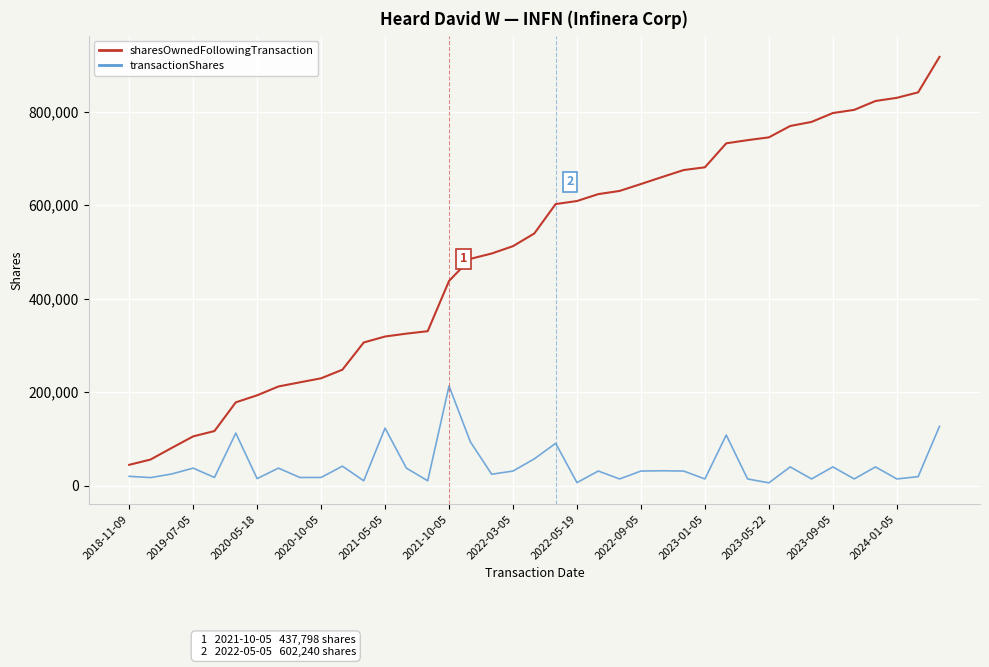

True or false: transactionShares and sharesOwnedFollowingTransaction cross at least once.

False